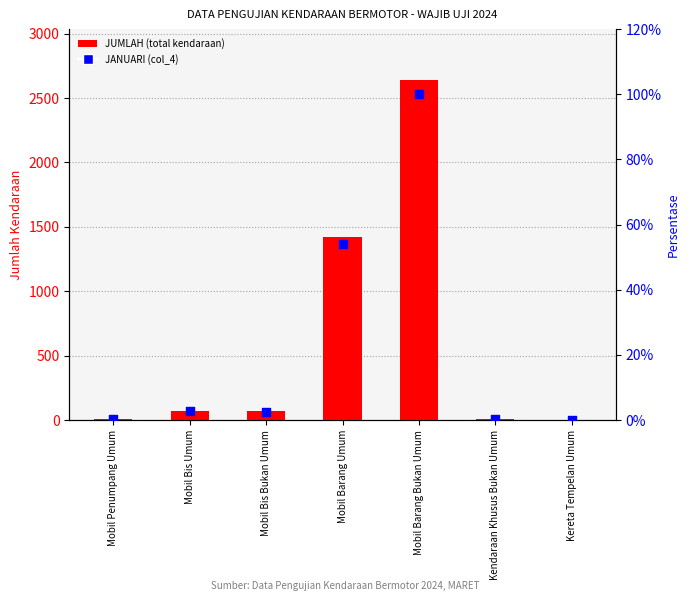

At which category is the sum across all series the highest?

Mobil Barang Bukan Umum